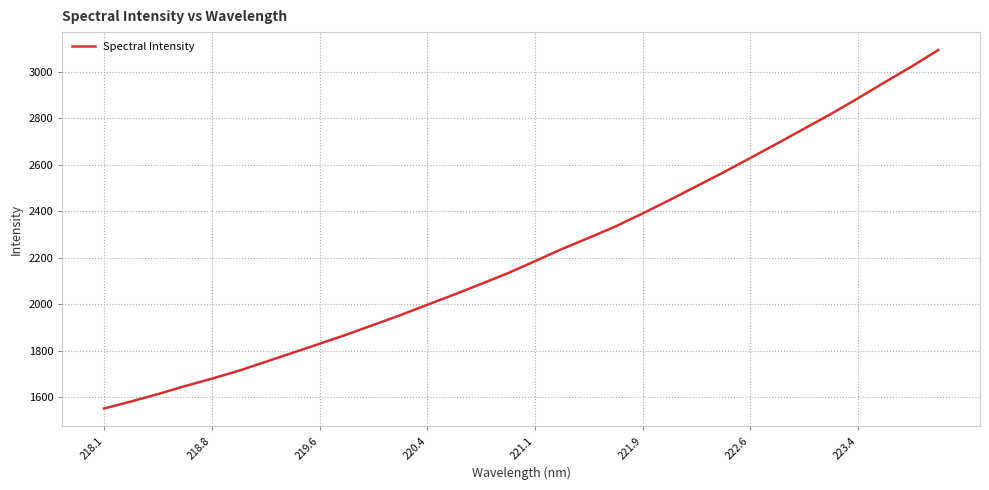

What is the difference between the maximum and minimum values?

1543.3